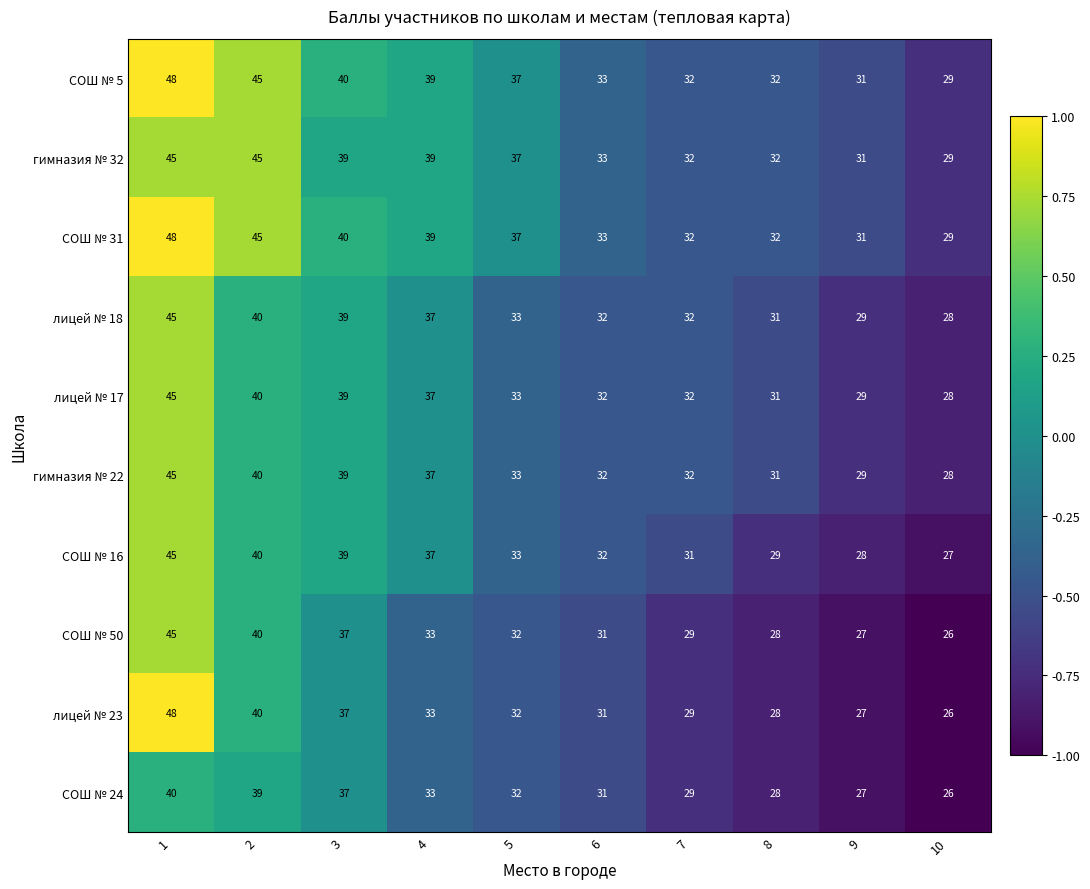

How many series are shown in this chart?

10